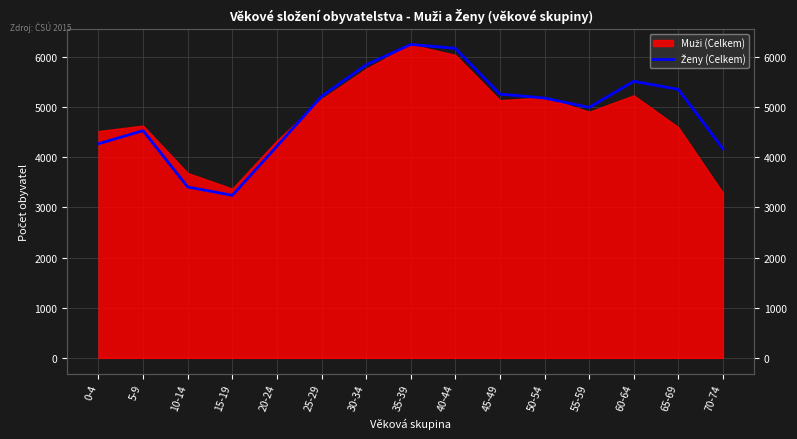

What is the difference between the maximum and second lowest values?

2843